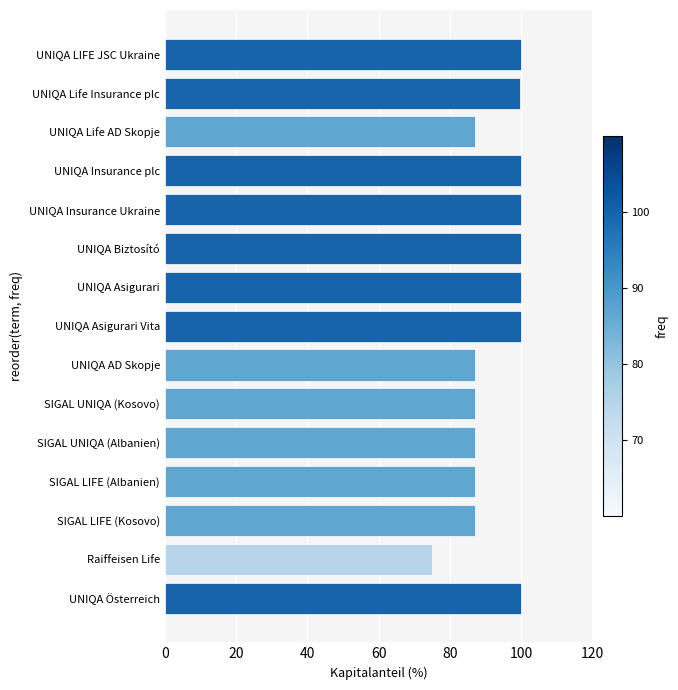

Is it true that the value at UNIQA Asigurari Vita is 100.0?

True